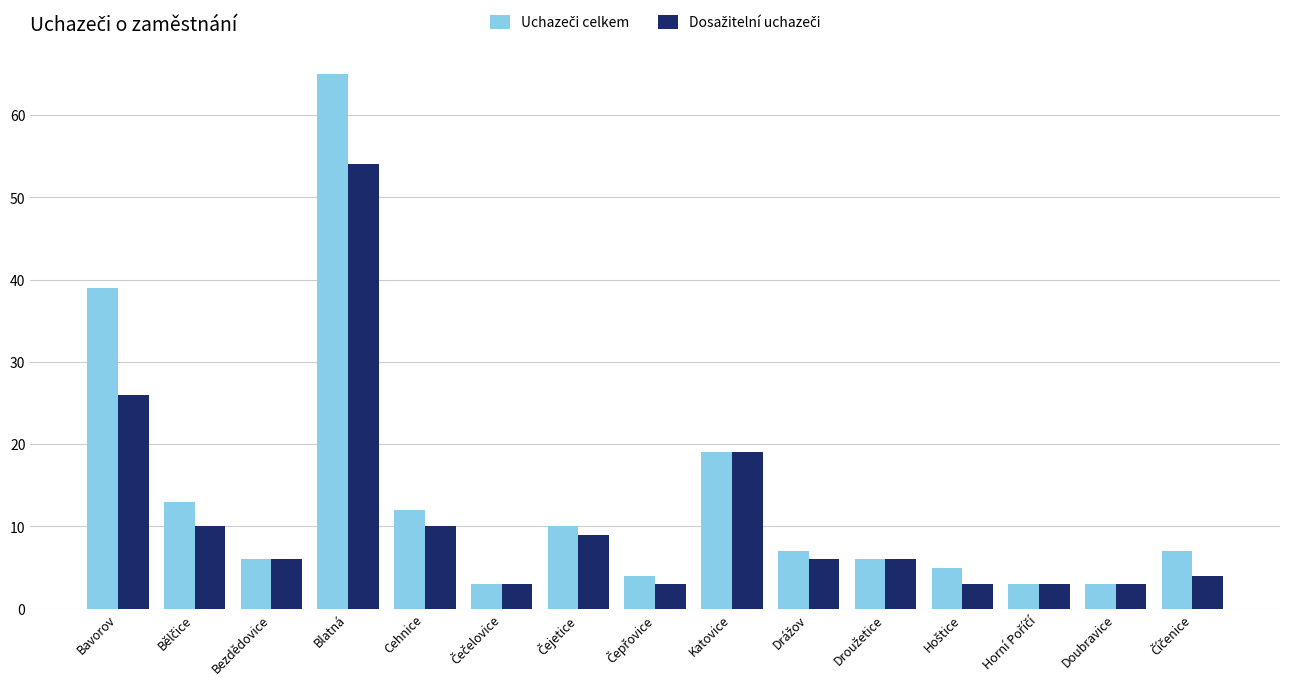

Which label corresponds to the largest value in the chart?

Blatná